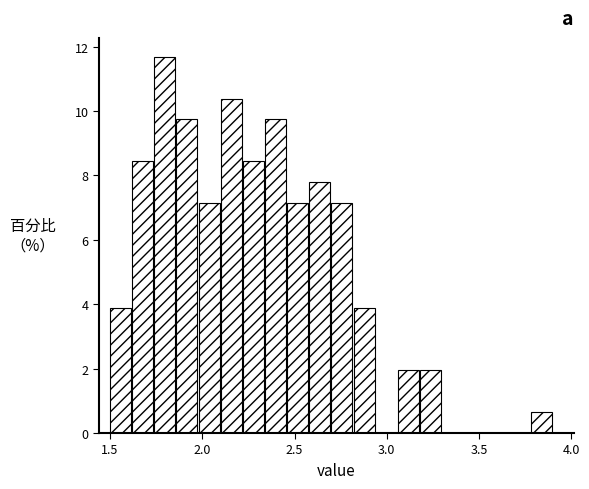

Around what value on the x-axis is the tallest bar? Give the approximate position of its centre, as read against the axis.

1.80